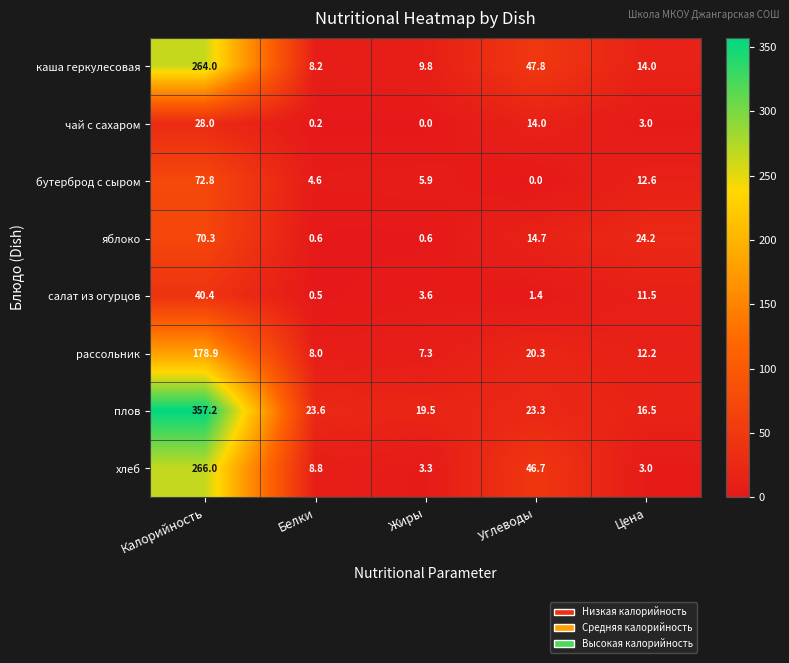

The value of бутерброд с сыром at Жиры is 5.9. True or false?

True